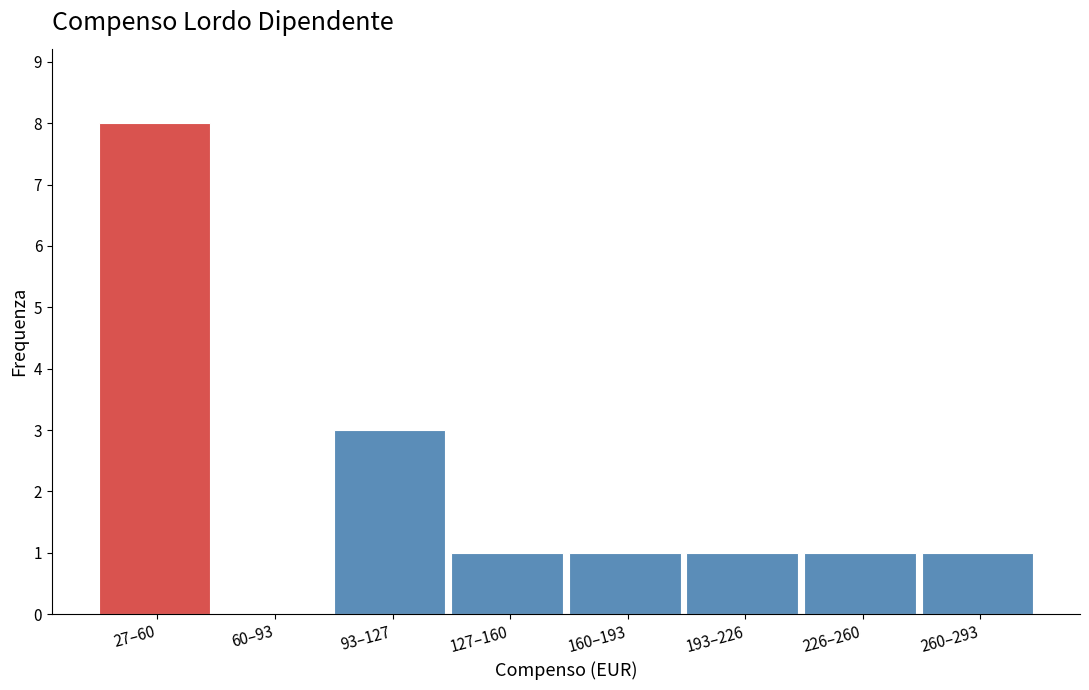

Reading right to left, list all the values displayed in this chart.

260–293=1	226–260=1	193–226=1	160–193=1	127–160=1	93–127=3	60–93=0	27–60=8